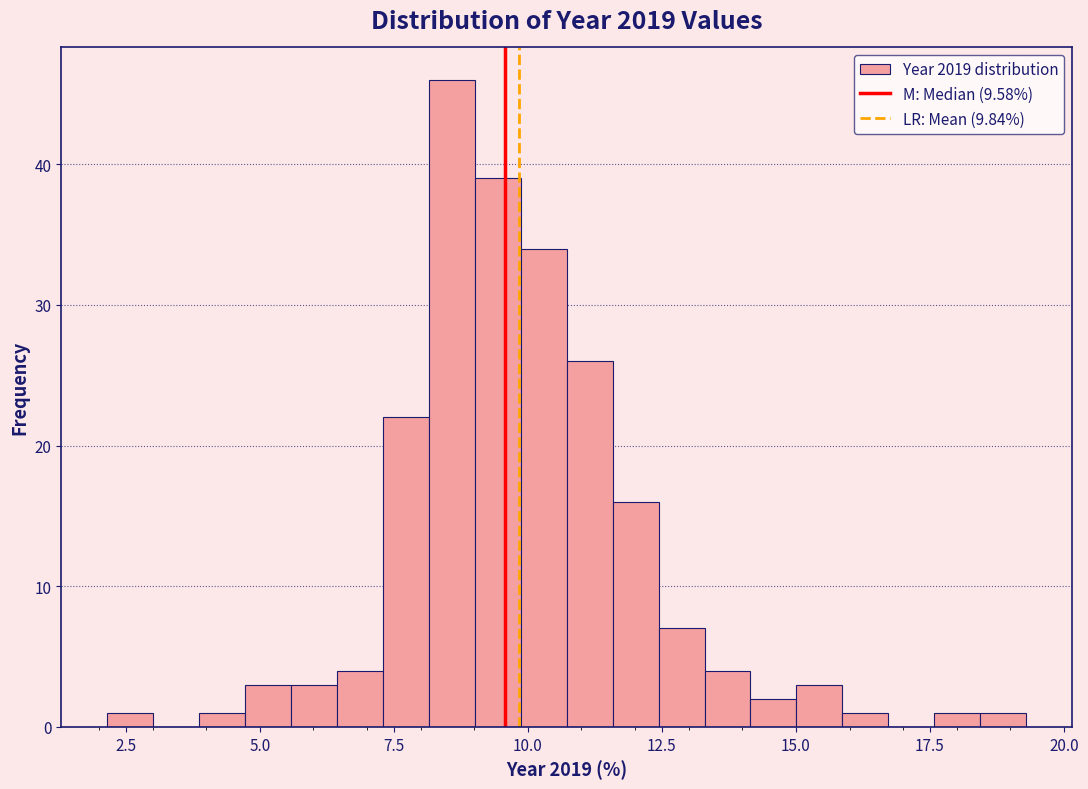

Read against the x-axis, roughly where is the centre of the tallest bar?

8.5